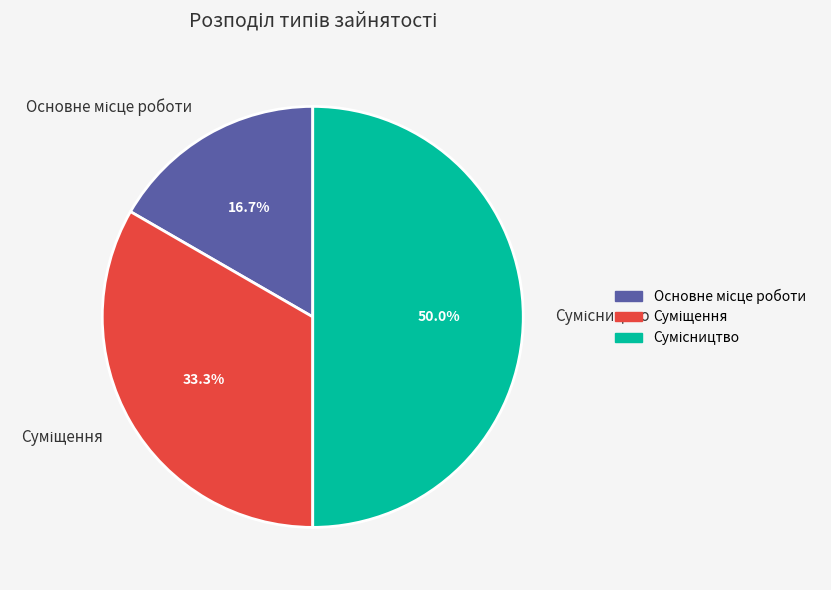

To the nearest percent, what is the difference between the Суміщення and Сумісництво slice percentages?

17%